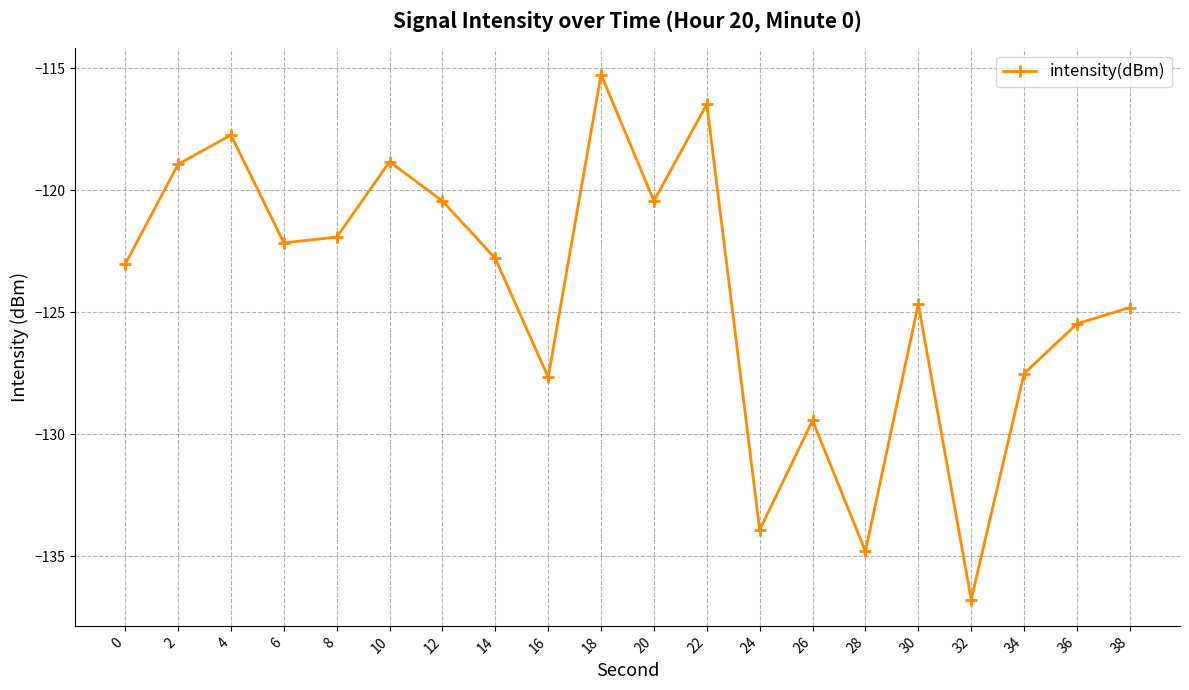

Read the value at 34.

-127.5